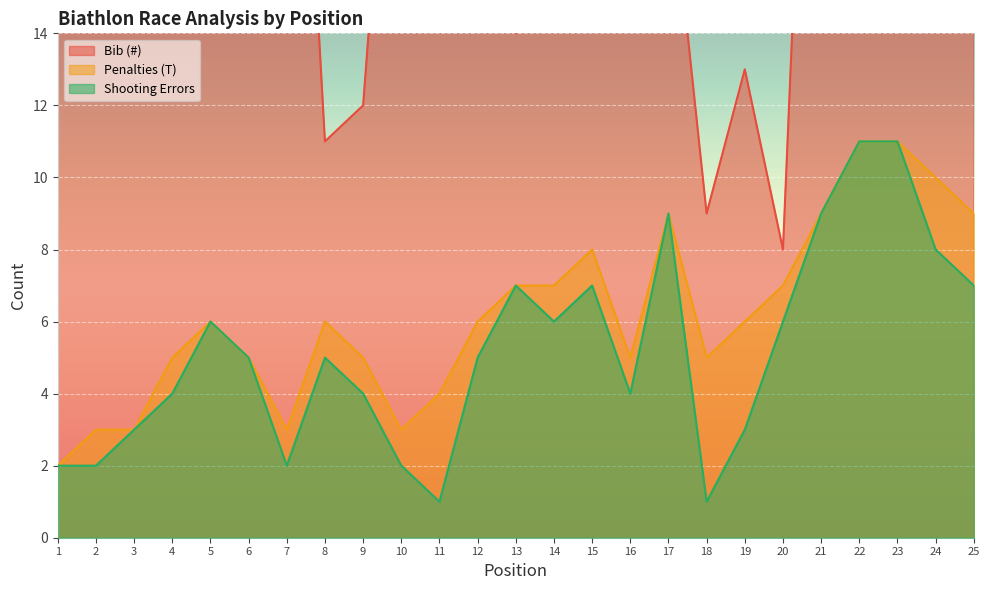

Reading left to right, list all the values displayed in this chart.

Bib (#): 27	32	15	25	20	31	30	11	12	26	18	22	14	29	21	16	19	9	13	8	33	23	24	28	17
Penalties (T): 2	3	3	5	6	5	3	6	5	3	4	6	7	7	8	5	9	5	6	7	9	11	11	10	9
Shooting Errors: 2	2	3	4	6	5	2	5	4	2	1	5	7	6	7	4	9	1	3	6	9	11	11	8	7